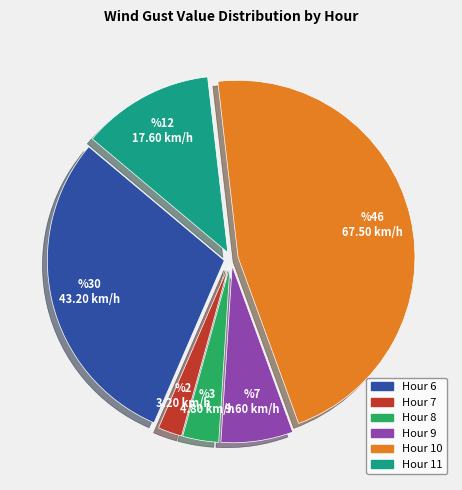

Is the sum of Hour 10 and Hour 6 greater than half?

Yes